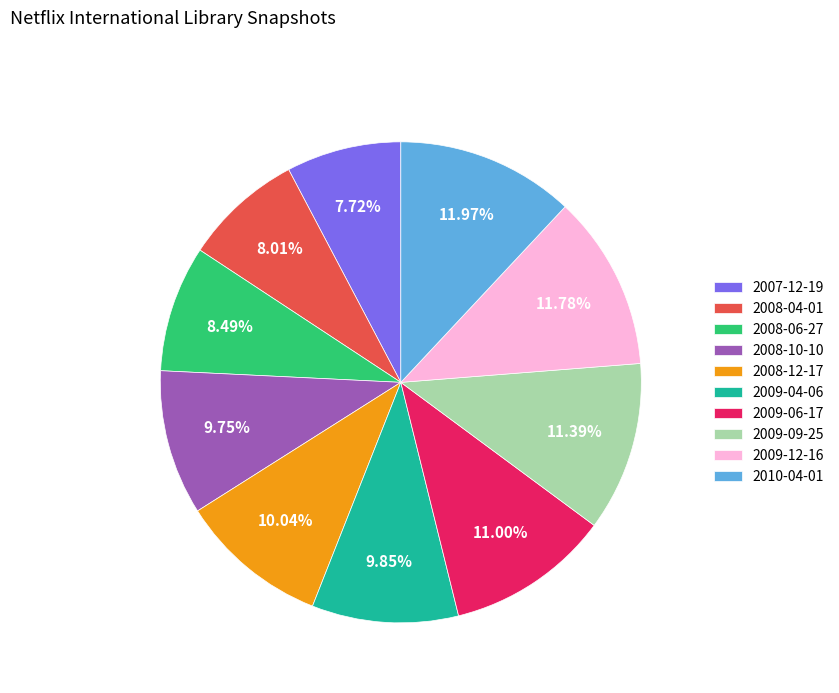

What is the ratio of the value at 2008-10-10 to the value at 2008-06-27?

1.1